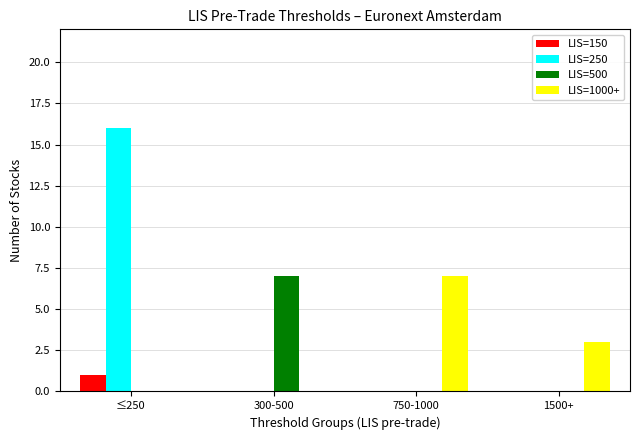

Which series has the largest range (max minus min)?

LIS=250